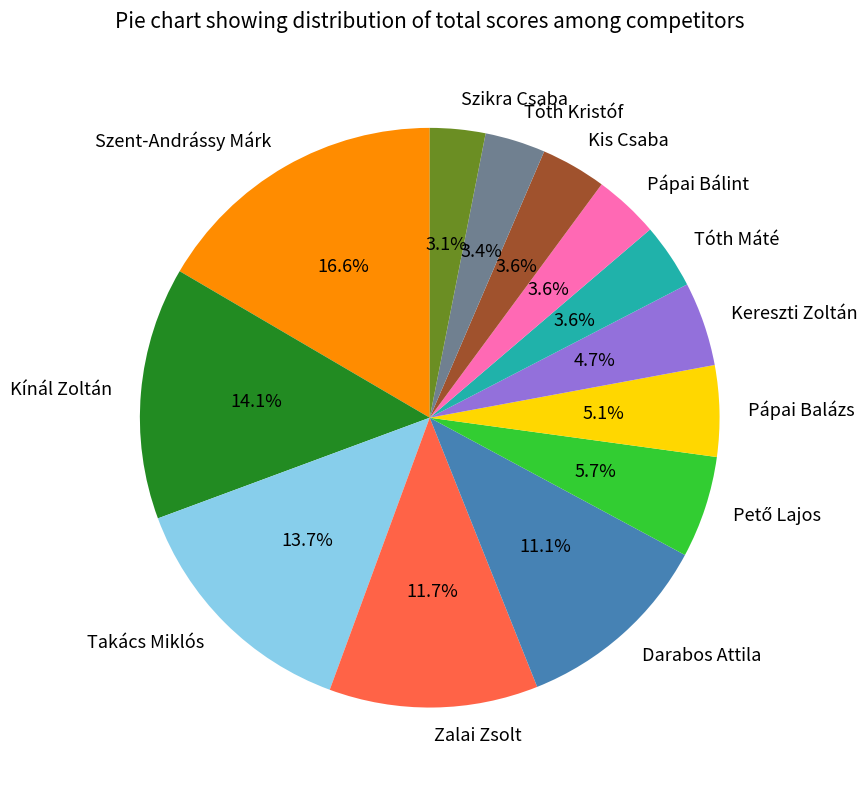

How many segments does this pie chart have?

13